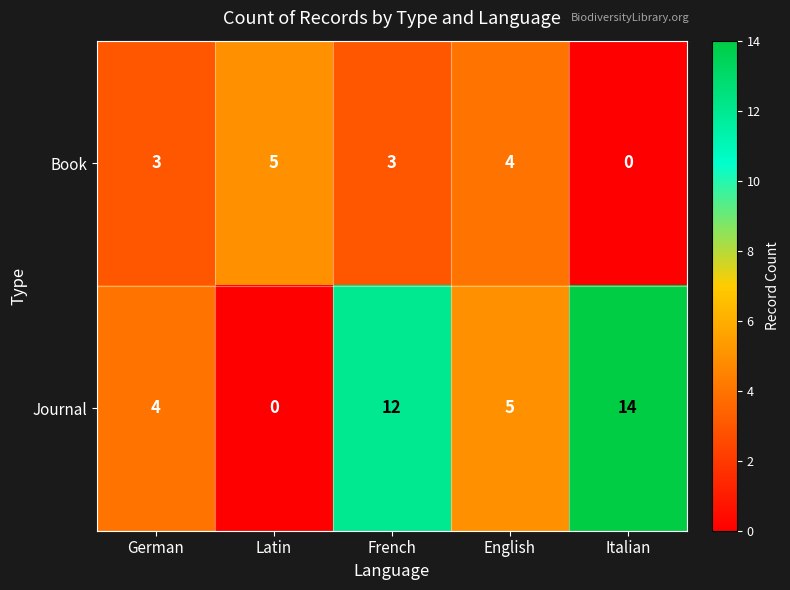

What is the sum of all Journal values?

35